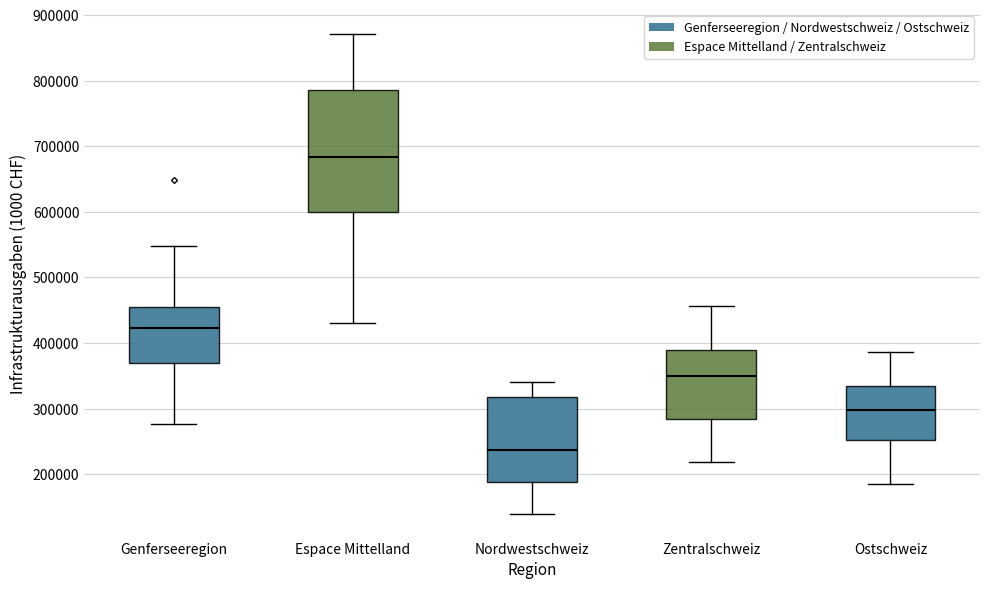

Which box is the tallest, from its lower edge to its upper edge?

Espace Mittelland